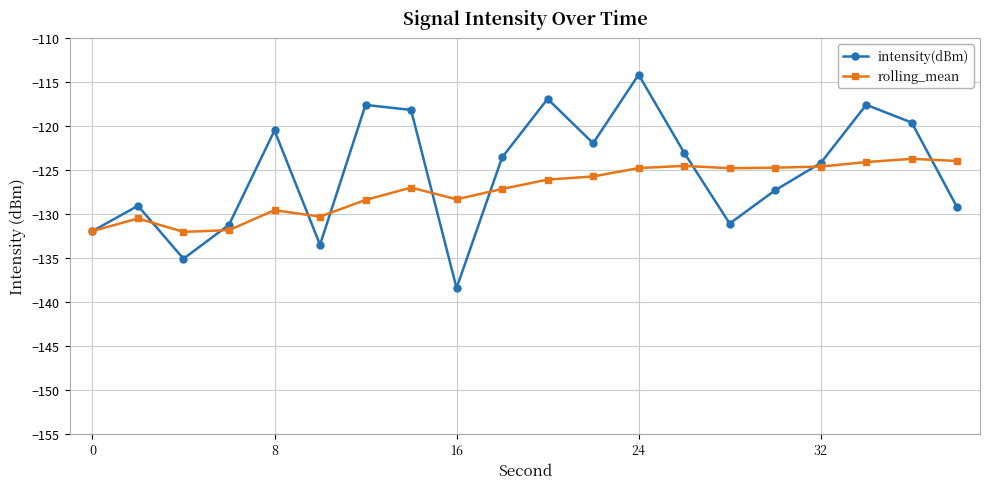

Rank the series by their maximum value, from lowest to highest.

rolling_mean, intensity(dBm)